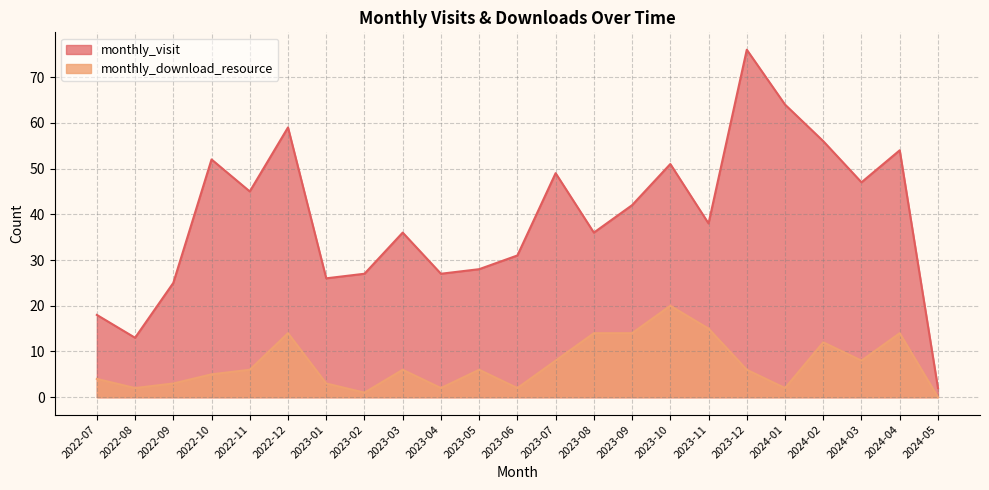

Reading left to right, transcribe all the data shown in this chart.

monthly_visit: 18	13	25	52	45	59	26	27	36	27	28	31	49	36	42	51	38	76	64	56	47	54	2
monthly_download_resource: 4	2	3	5	6	14	3	1	6	2	6	2	8	14	14	20	15	6	2	12	8	14	0